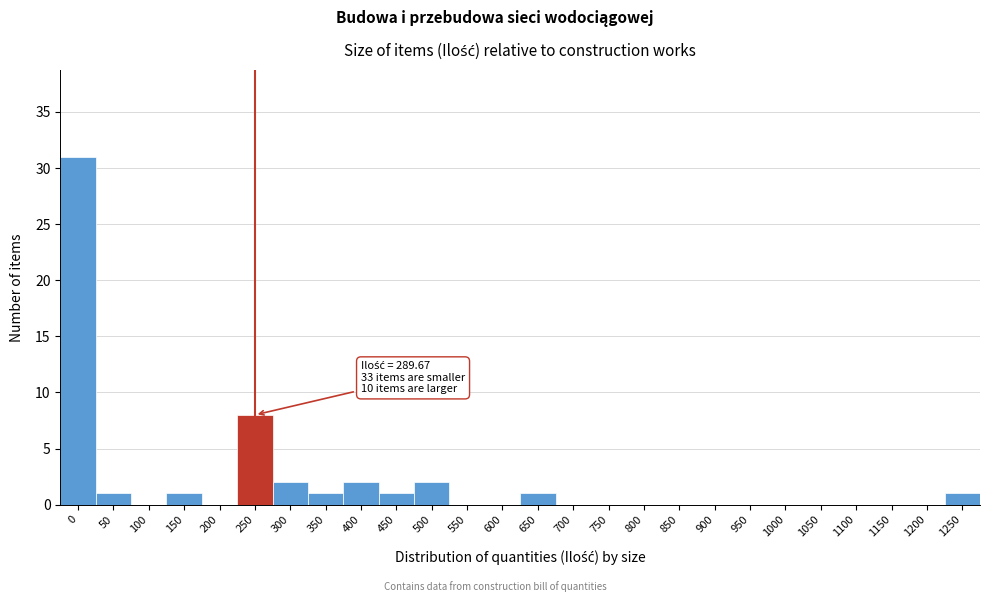

Reading left to right, what are all the values shown in this chart?

0=31	50=1	100=0	150=1	200=0	250=8	300=2	350=1	400=2	450=1	500=2	550=0	600=0	650=1	700=0	750=0	800=0	850=0	900=0	950=0	1000=0	1050=0	1100=0	1150=0	1200=0	1250=1